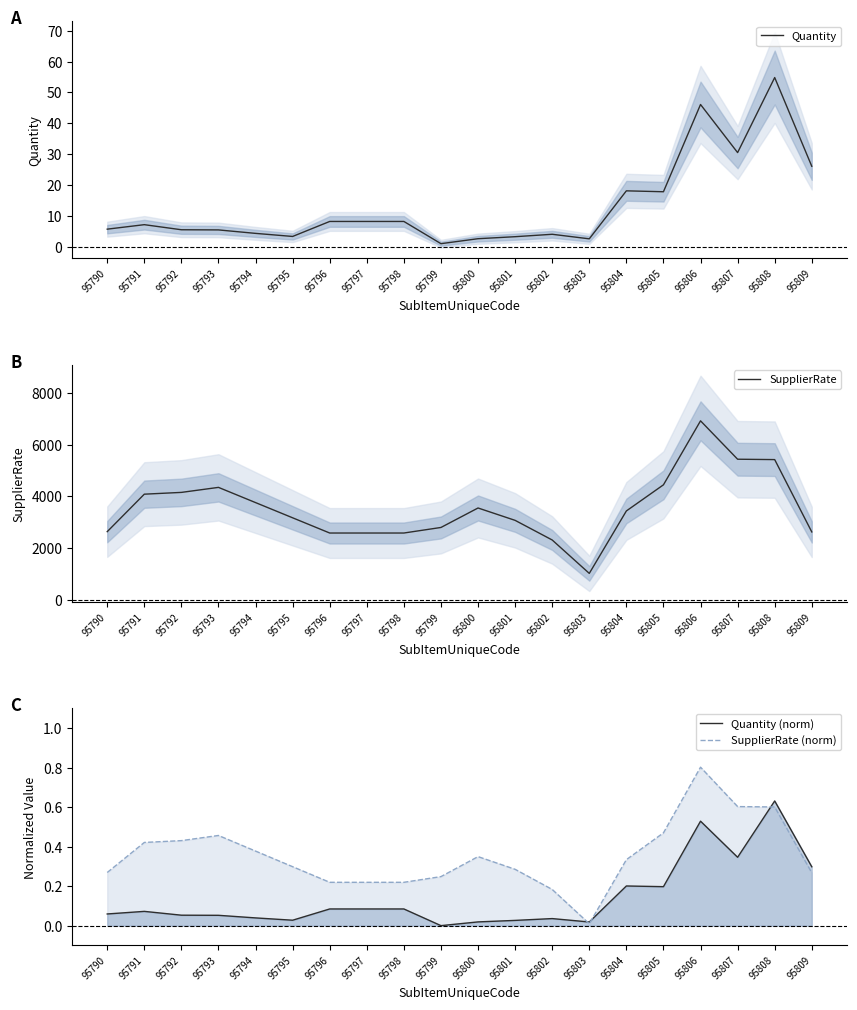

Rank the series by their maximum value, from lowest to highest.

Quantity (norm), SupplierRate (norm), Quantity, SupplierRate